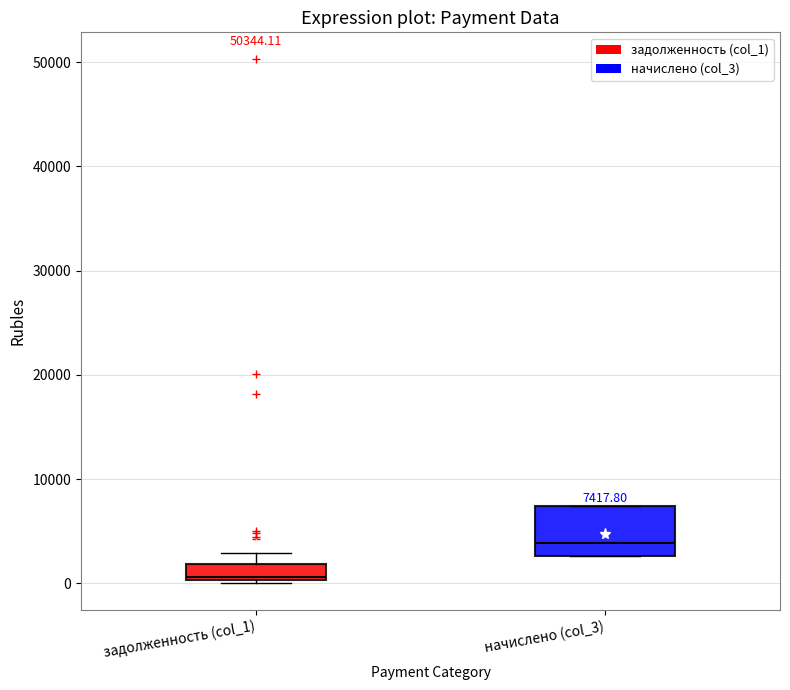

Which box is the tallest, from its lower edge to its upper edge?

начислено (col_3)